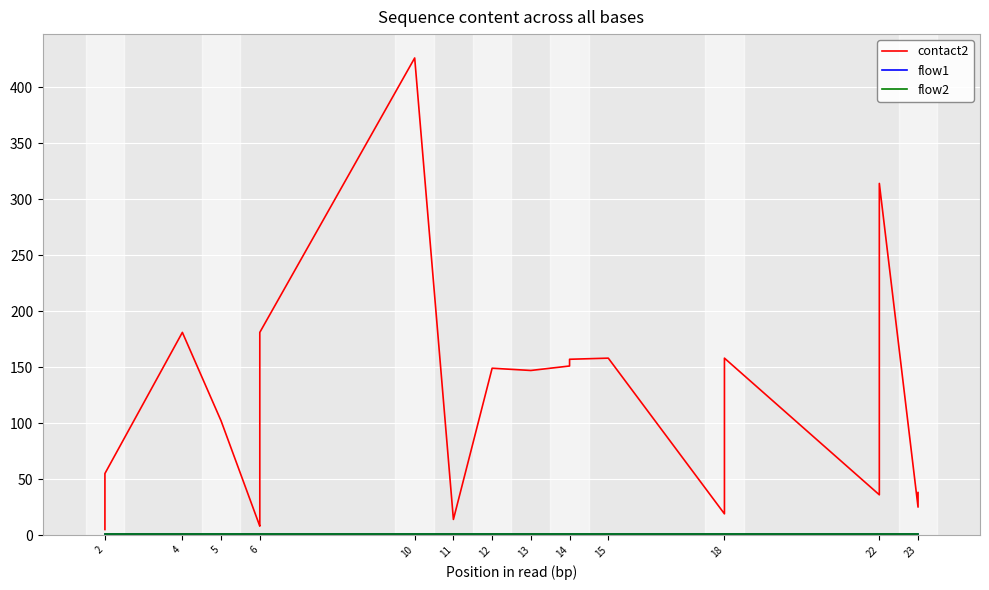

At which label is flow1 closest to 1?

2